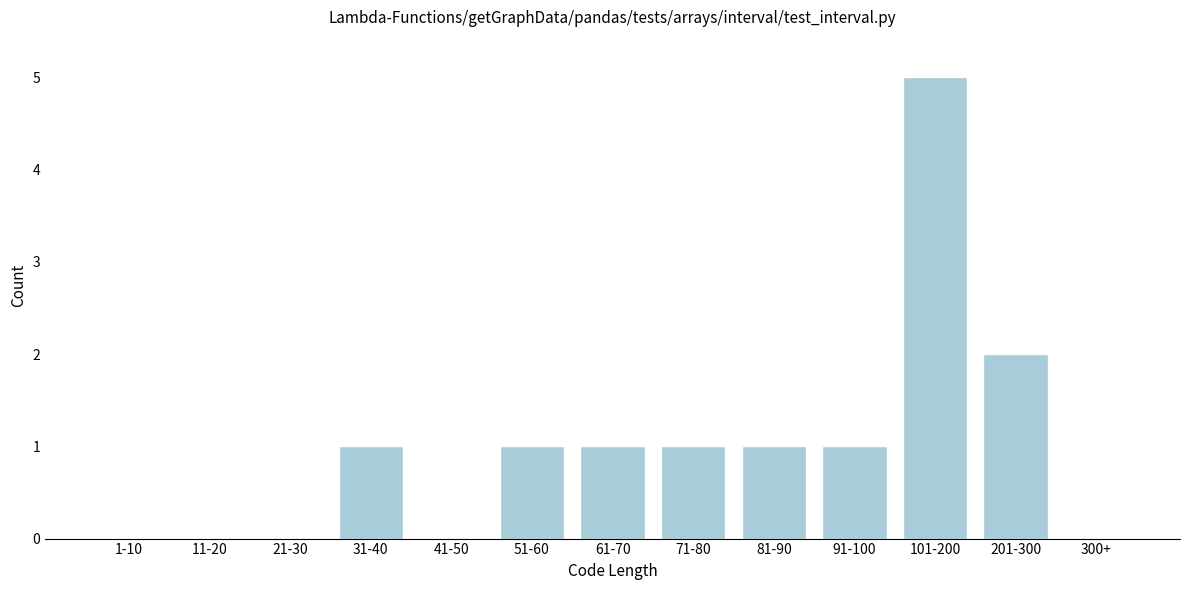

Reading left to right, extract all data points from this chart.

1-10=0	11-20=0	21-30=0	31-40=1	41-50=0	51-60=1	61-70=1	71-80=1	81-90=1	91-100=1	101-200=5	201-300=2	300+=0